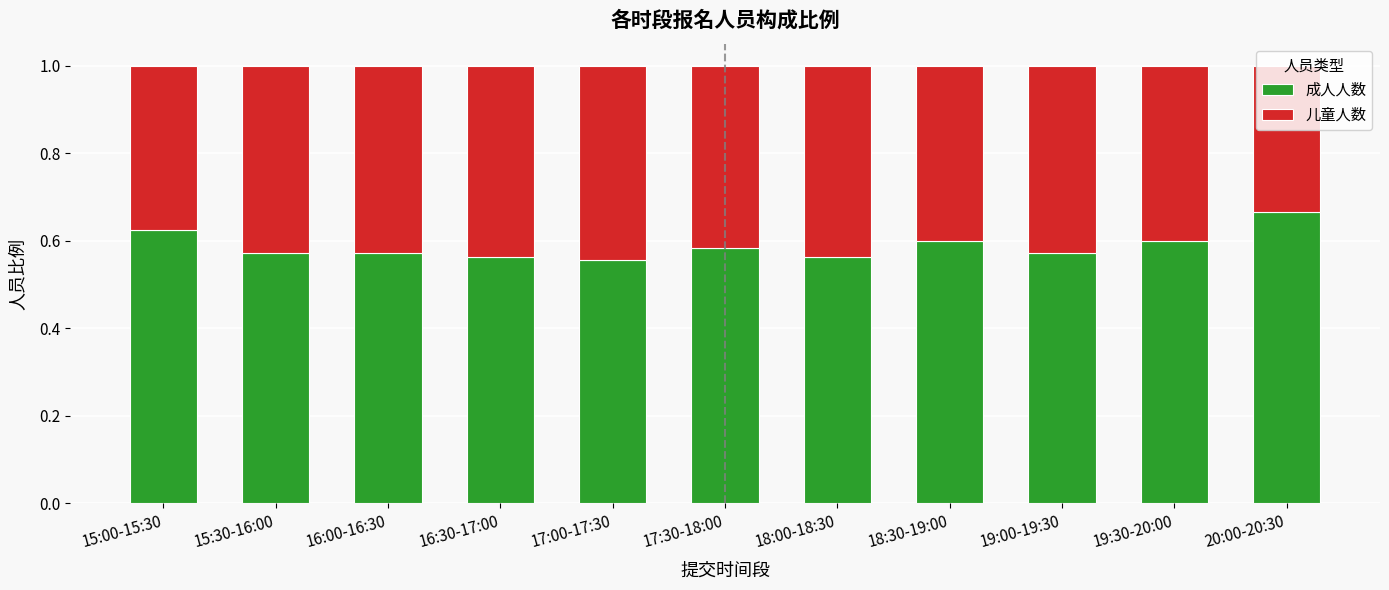

What is the sum of all 成人人数 values?

6.5